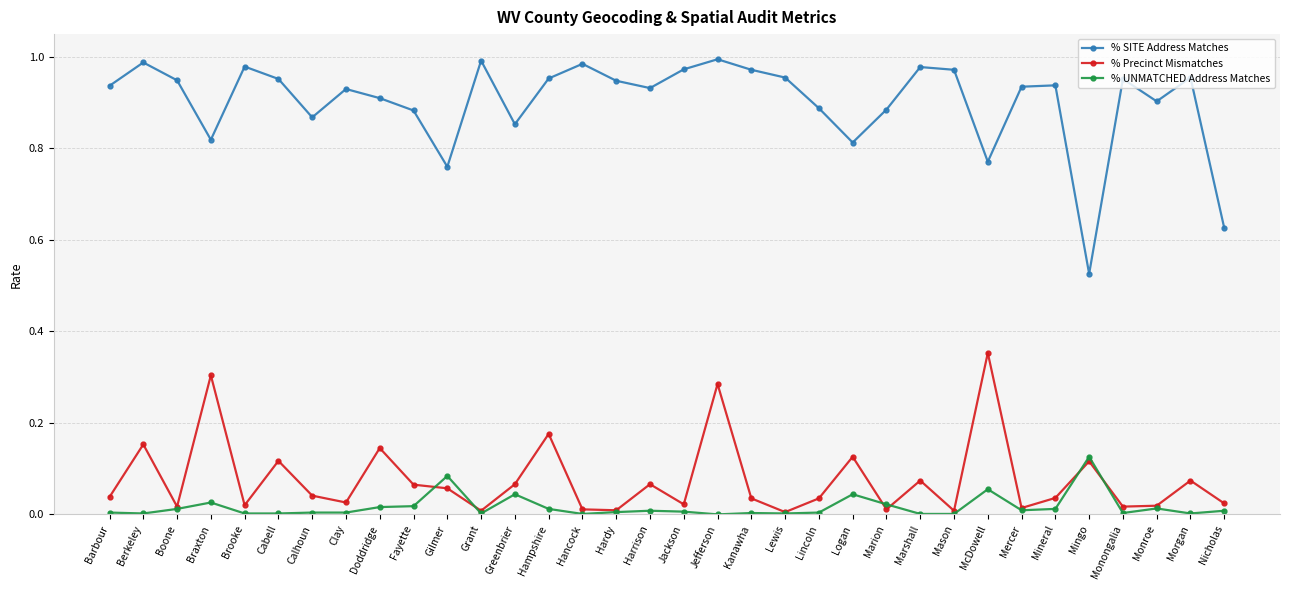

What is the label of the 7th point from the right?

Mercer